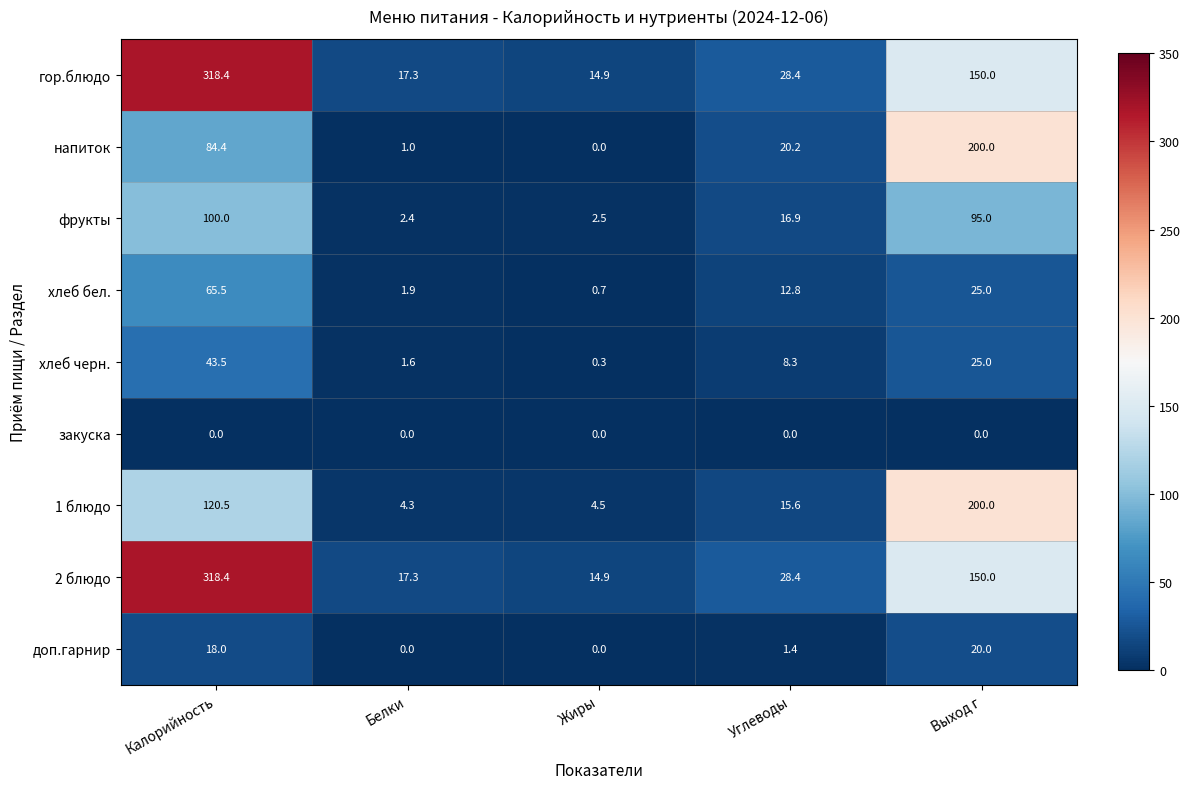

The доп.гарнир series shows 1.9 at Углеводы. True or false?

False